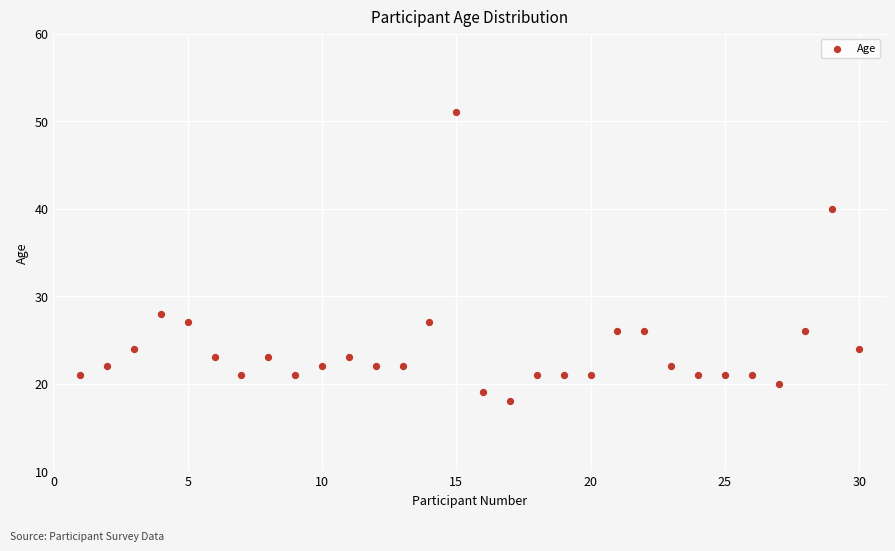

What is the range of Y values (max minus min)?

33